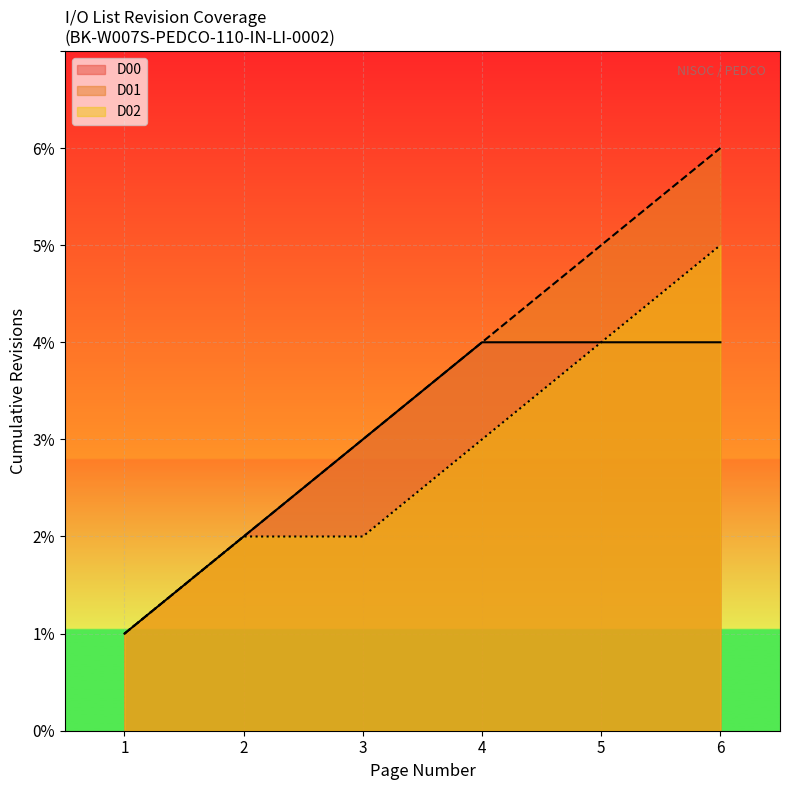

Is the value of D00 at 1 greater than the value of D02 at 3?

No